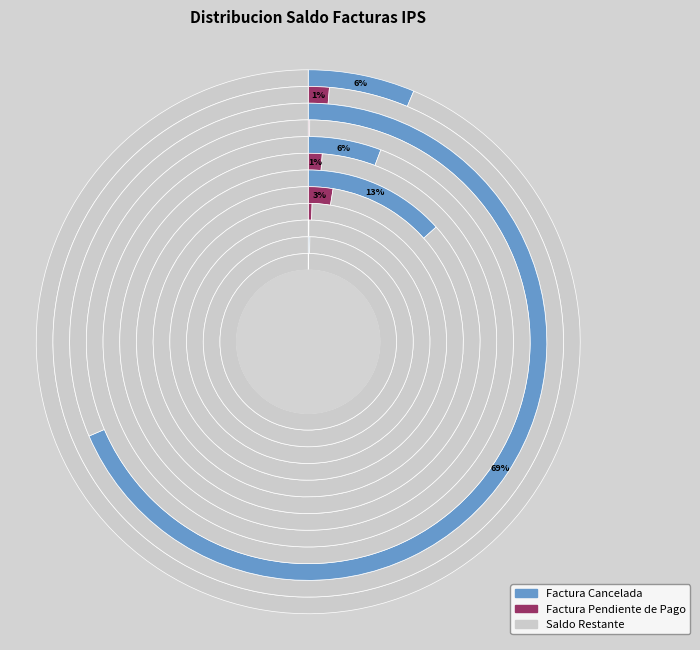

What is the ratio of the value at MT_50640 to the value at MT_50205?

0.4